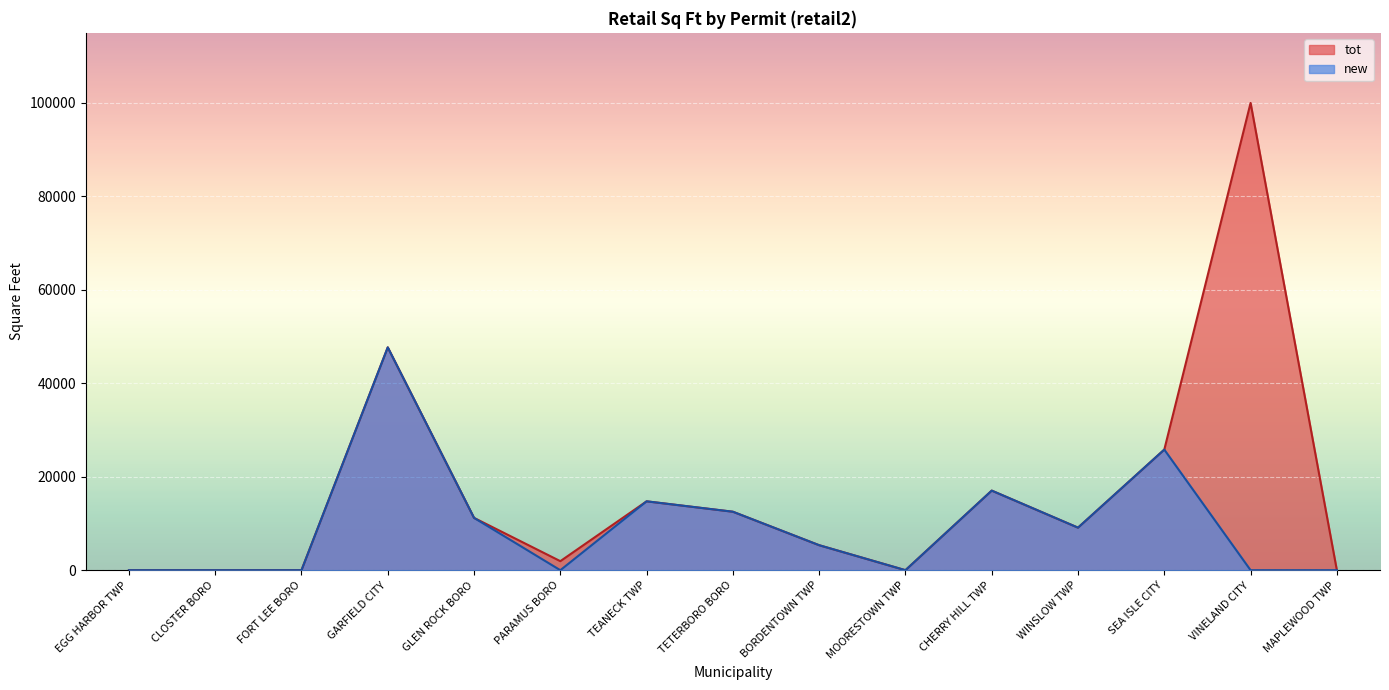

Which series has the largest range (max minus min)?

tot